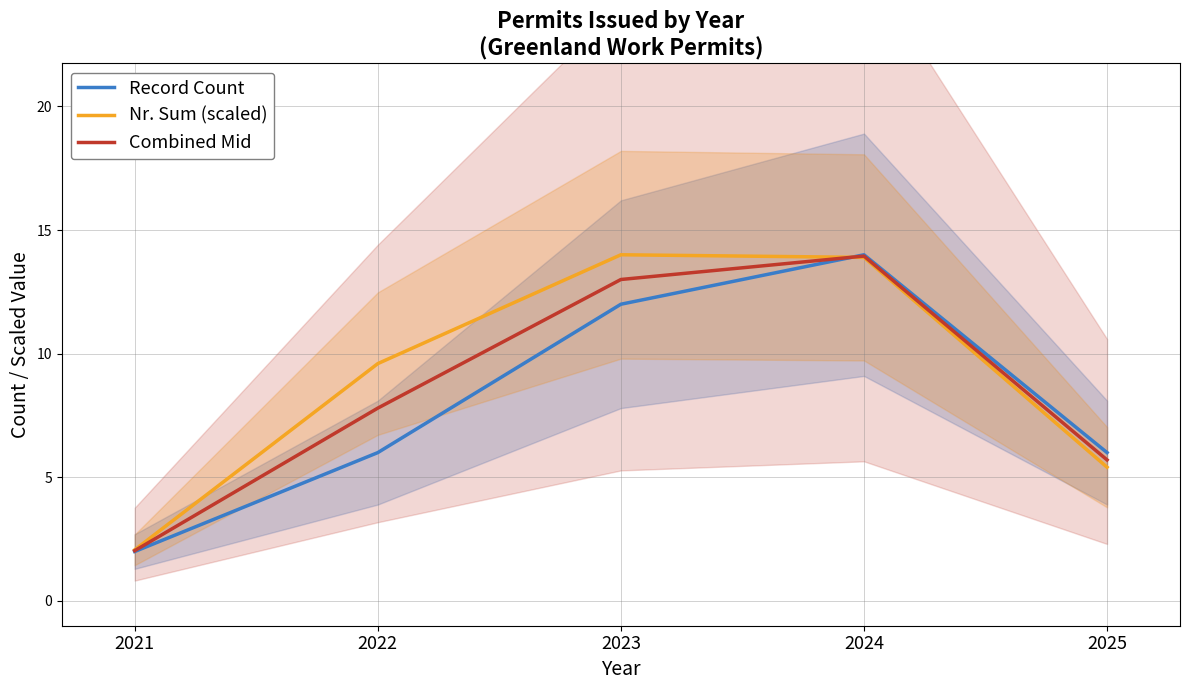

List the labels in order of Nr. Sum (scaled) value, smallest first.

2021, 2025, 2022, 2024, 2023